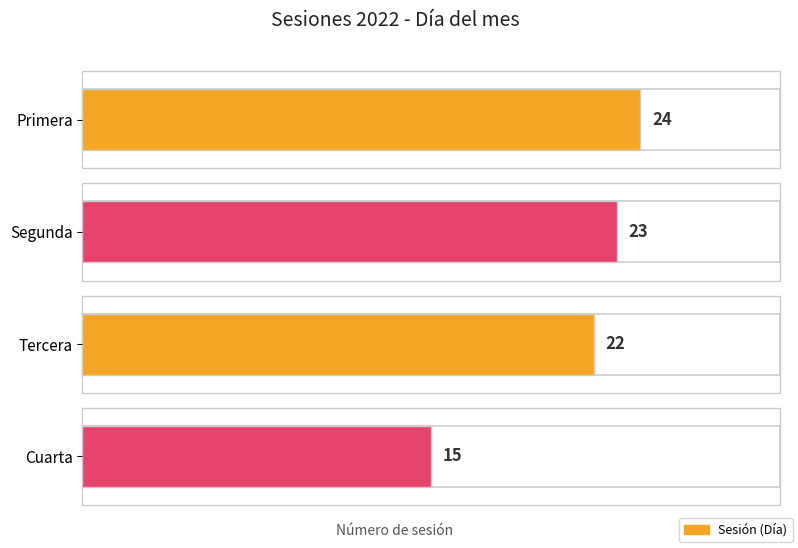

The chart shows a value of 24 at Primera. True or false?

True